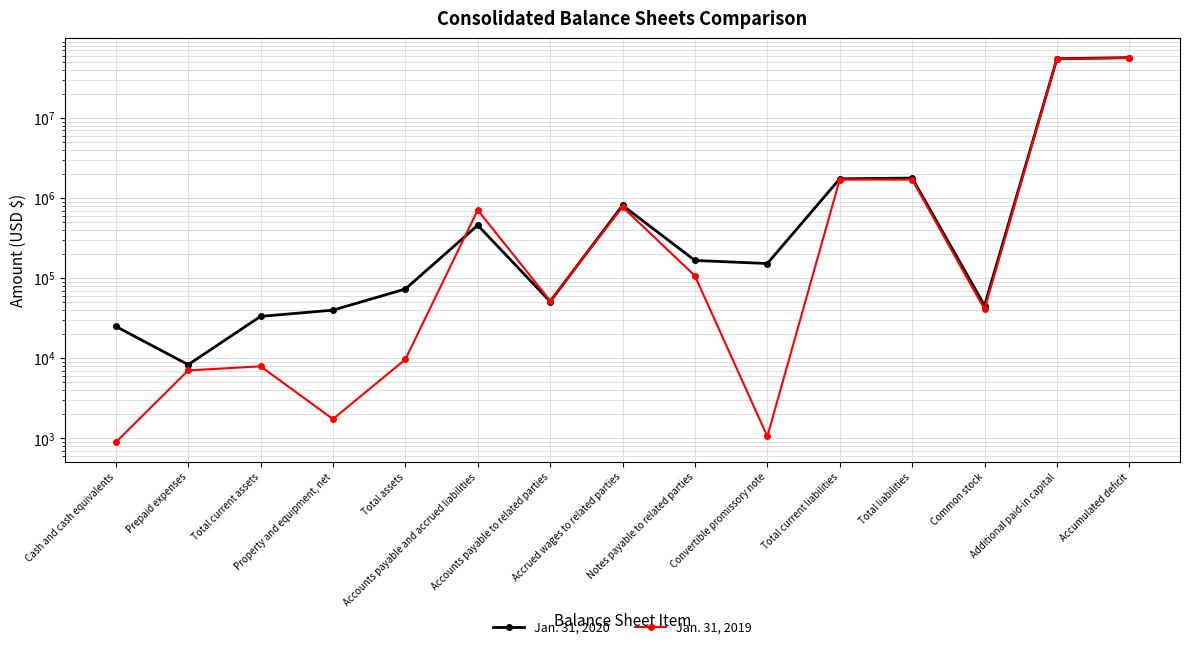

How many lines are shown in the chart?

2